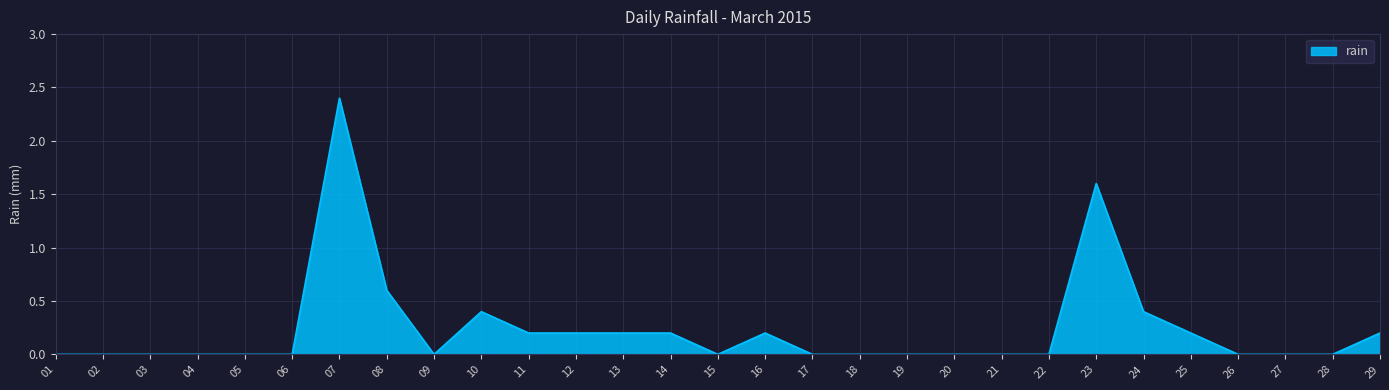

Where is the data nearest to the value 1?

08